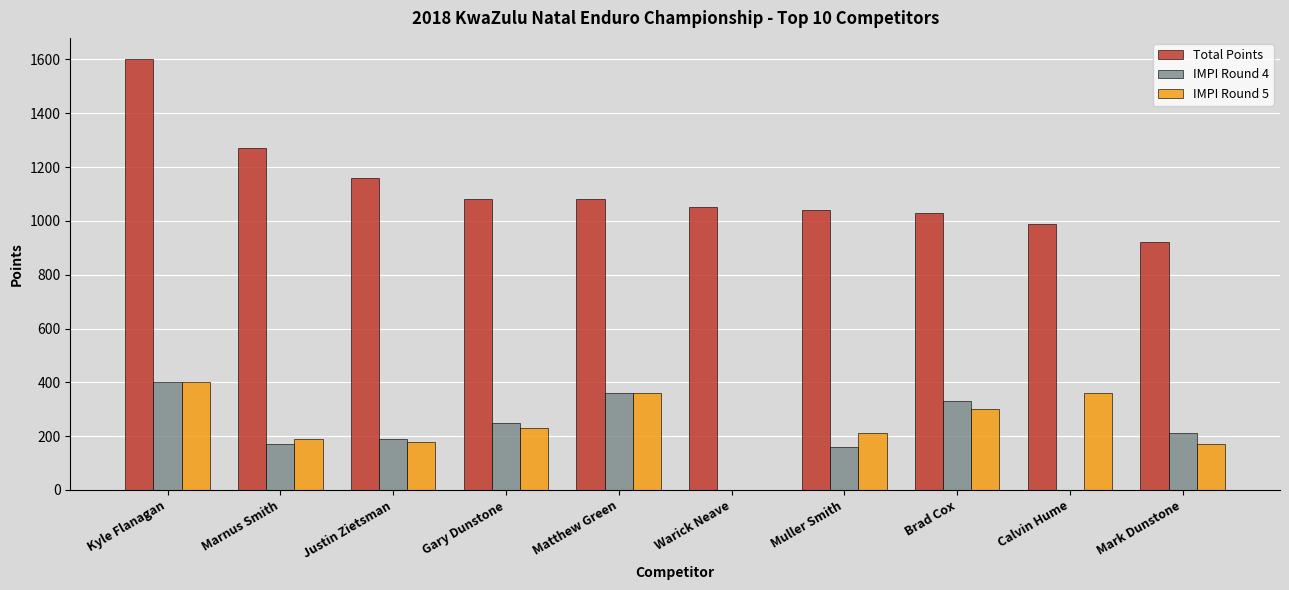

Is it true that Total Points equals 1040 at Muller Smith?

True